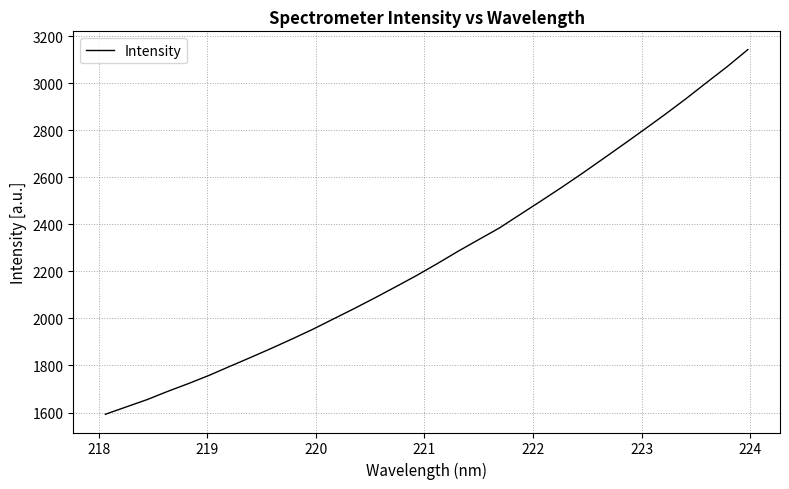

What is the maximum value shown in the chart?

3143.9